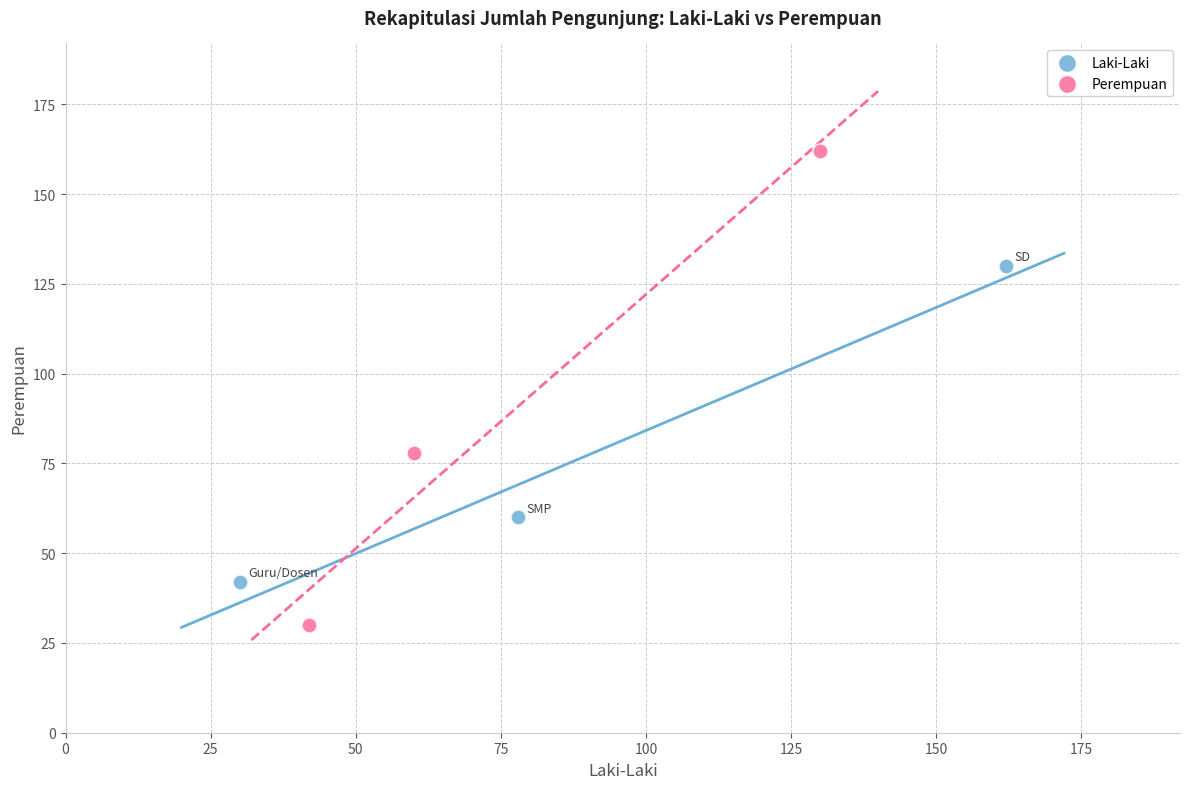

What are all the series names shown in the legend?

Laki-Laki, Perempuan